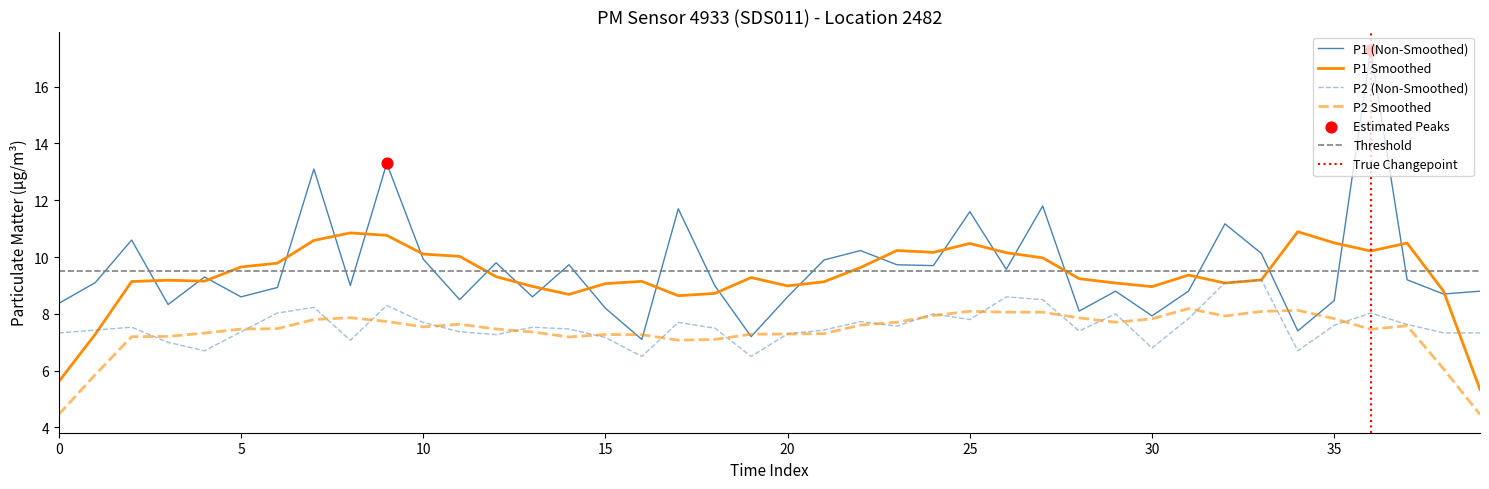

At how many categories does at least one series exceed 12?

3